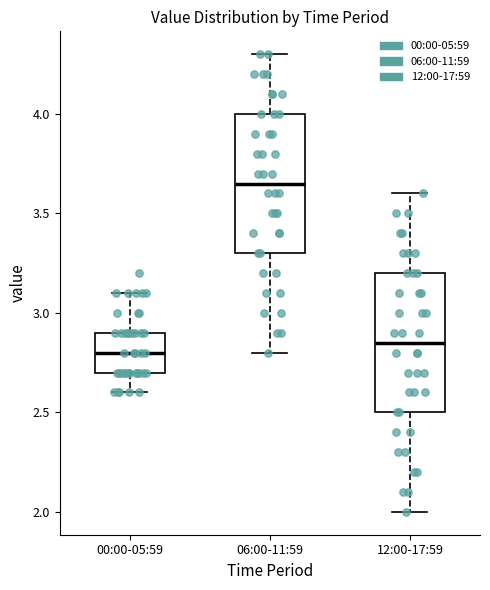

Reading left to right, transcribe this box plot: for each box, give where its median line is, the range the box spans, and where its two whiskers end, as read against the y-axis. The values are not printed on the chart, so give them approximately, as read against the axis.

00:00-05:59: median 2.80, box 2.70 to 2.90, whiskers 2.60 to 3.10
06:00-11:59: median 3.65, box 3.30 to 4.00, whiskers 2.80 to 4.30
12:00-17:59: median 2.85, box 2.50 to 3.20, whiskers 2.00 to 3.60